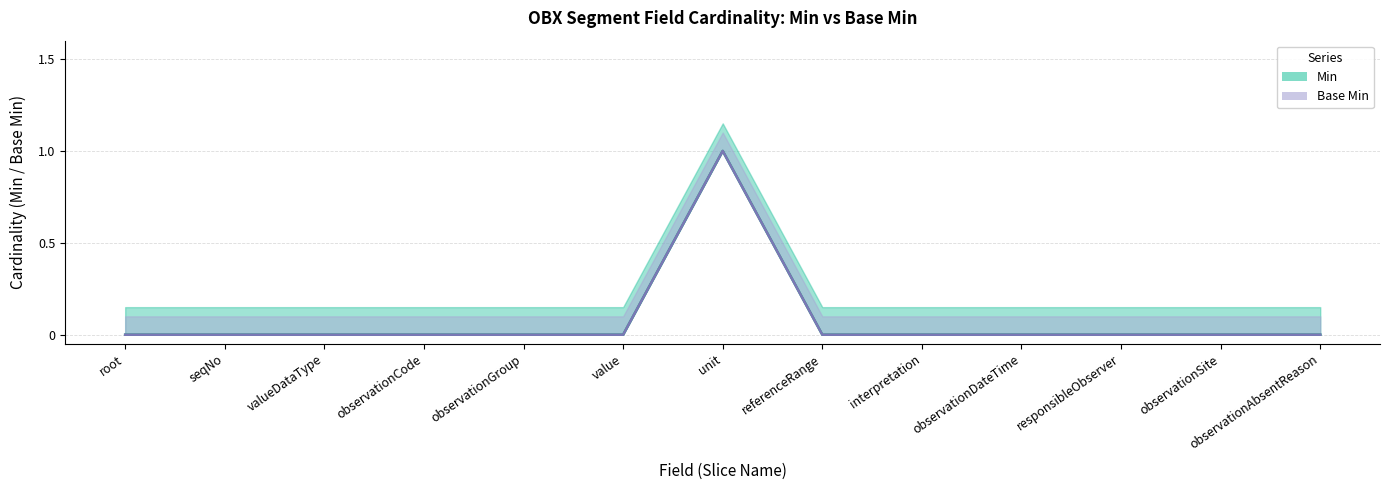

The value of Min at OBXsegment.responsibleObserver is 0. True or false?

True